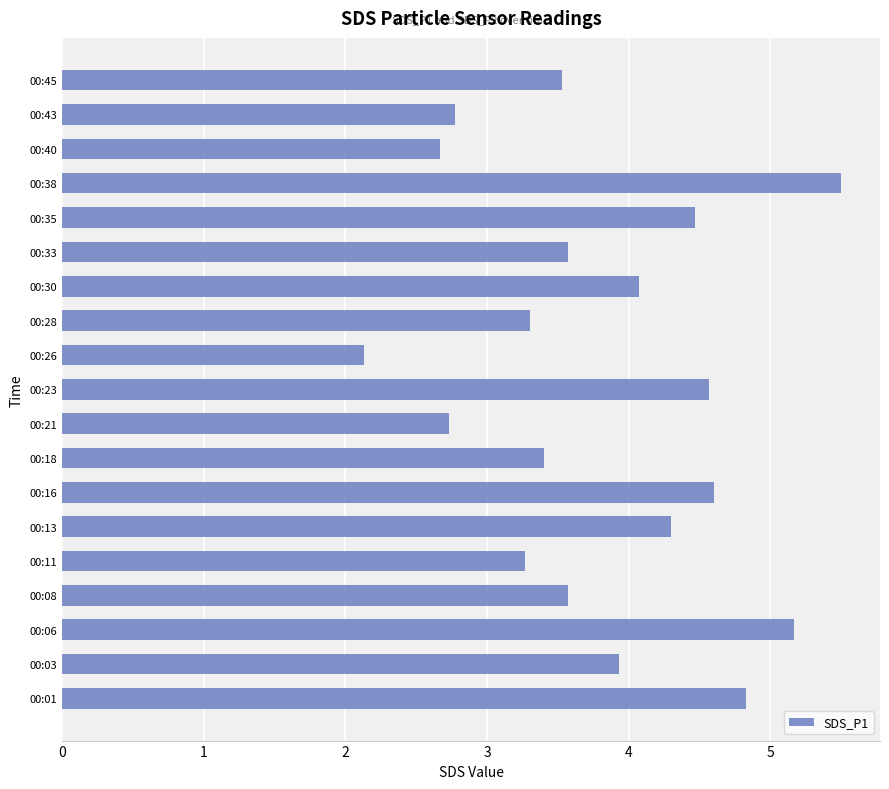

Between 00:13 and 00:45, which is larger?

00:13